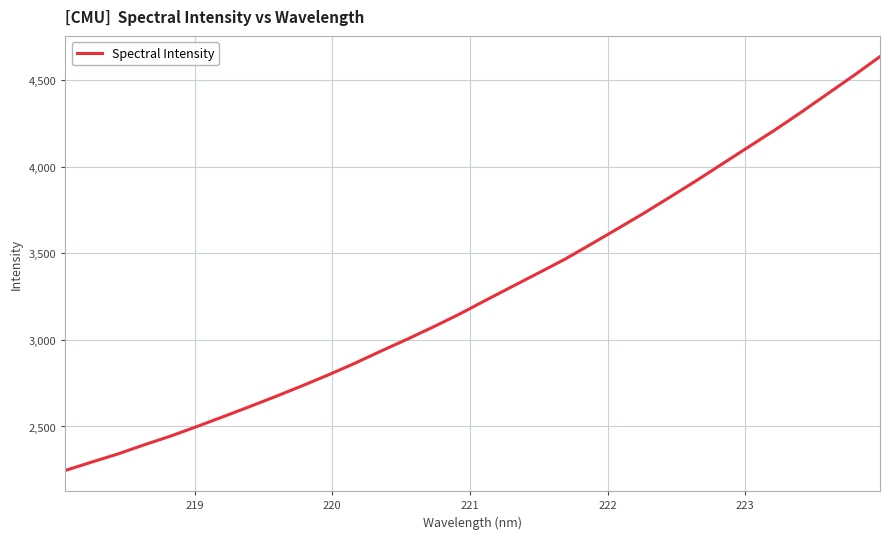

What is the difference between the maximum and minimum values?

2389.7